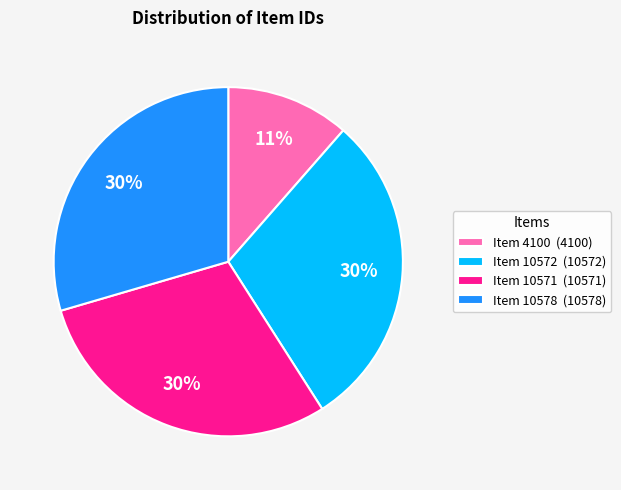

To the nearest percent, what is the average slice percentage?

25%